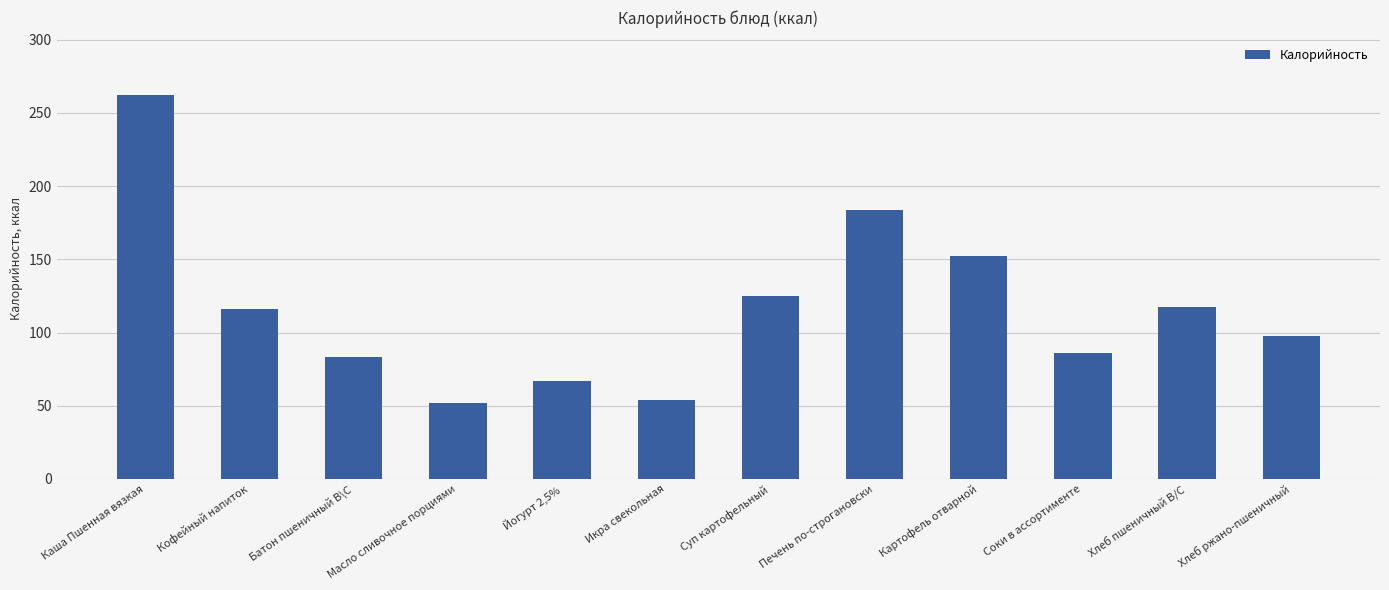

Which has a higher value, Печень по-строгановски or Кофейный напиток?

Печень по-строгановски